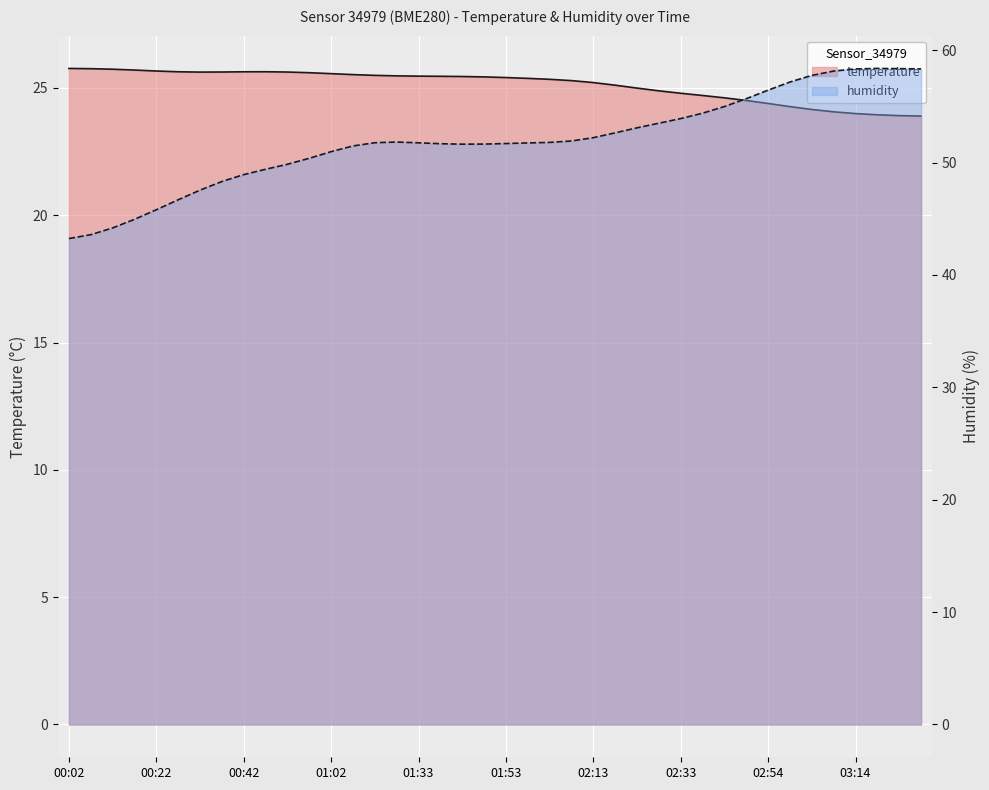

What is the average value of the temperature series?

25.1